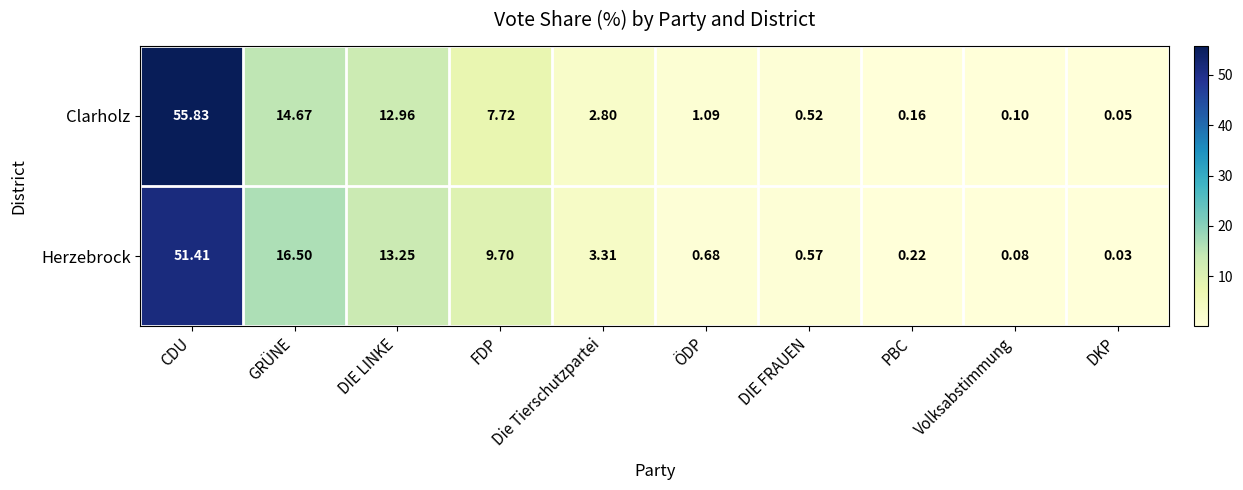

Where does the Herzebrock series first go above 3?

CDU